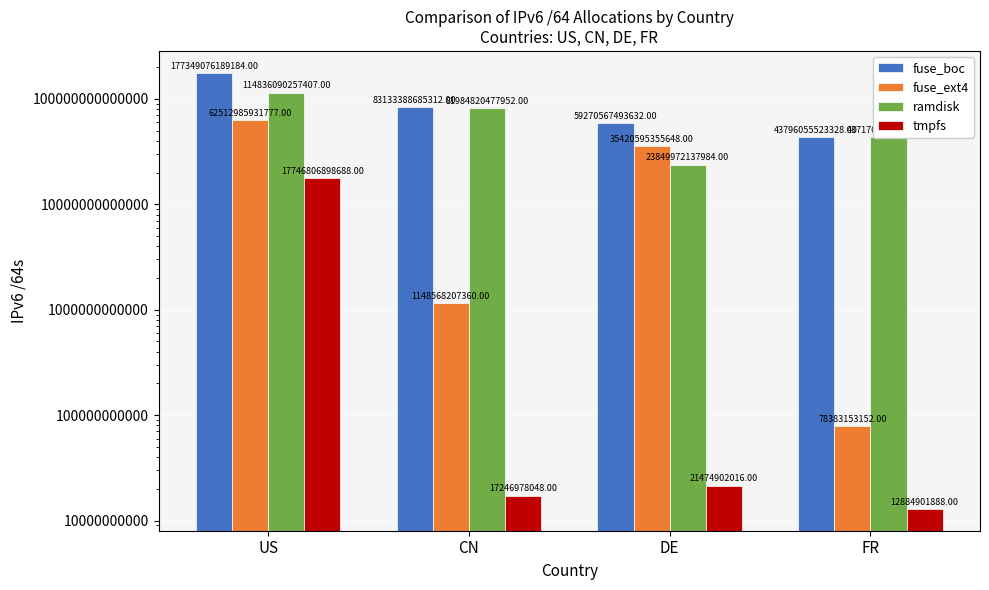

Are the bars grouped side by side (vs. stacked)?

Yes